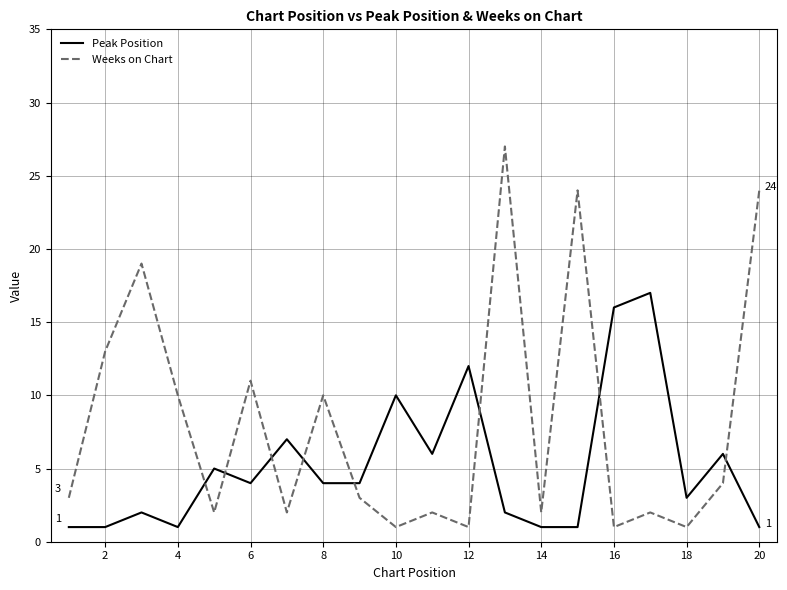

What is the maximum value for Weeks on Chart?

27